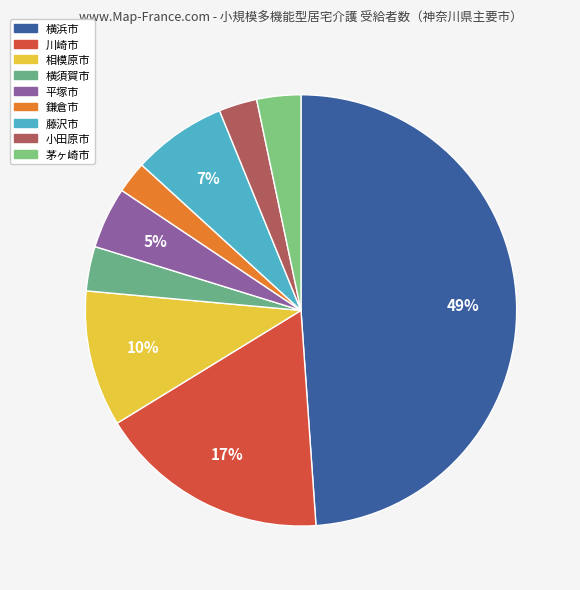

What is the change in value from 相模原市 to 鎌倉市?

-412